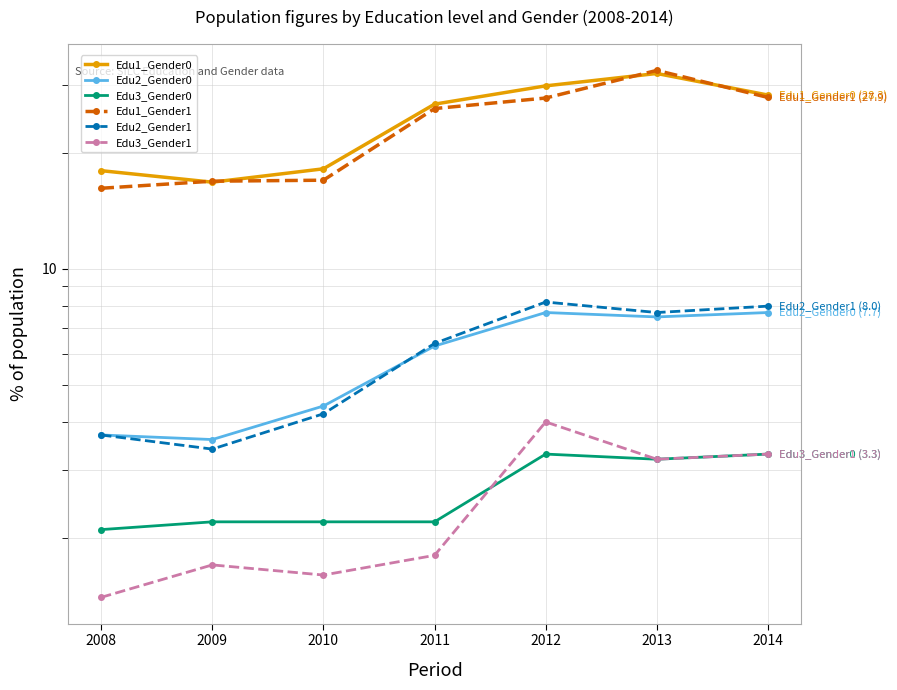

Between which two adjacent categories do Edu1_Gender0 and Edu1_Gender1 first intersect?

2008 and 2009